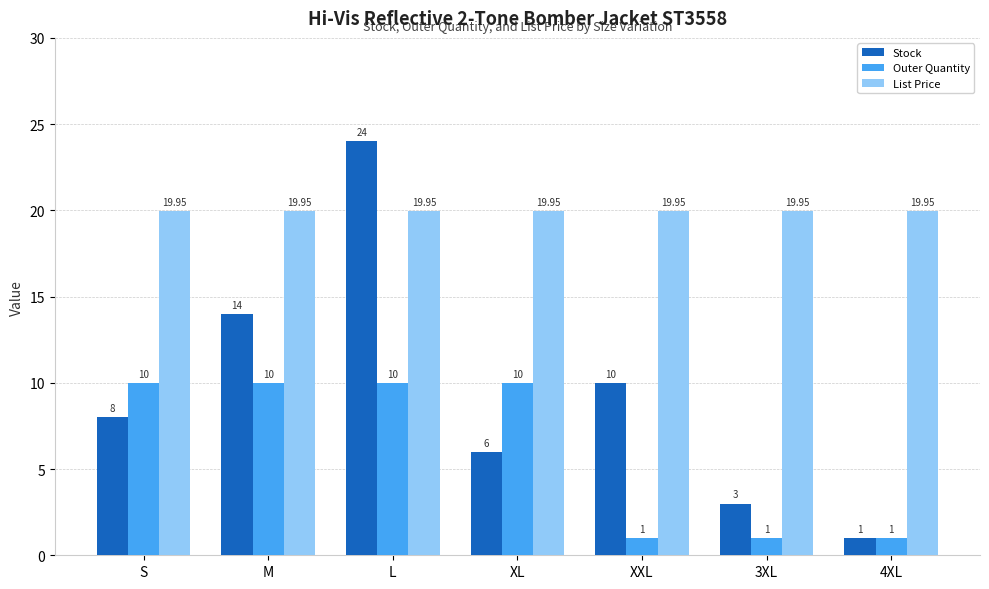

What is the value of the Stock bar at the 1st from the left?

8.0